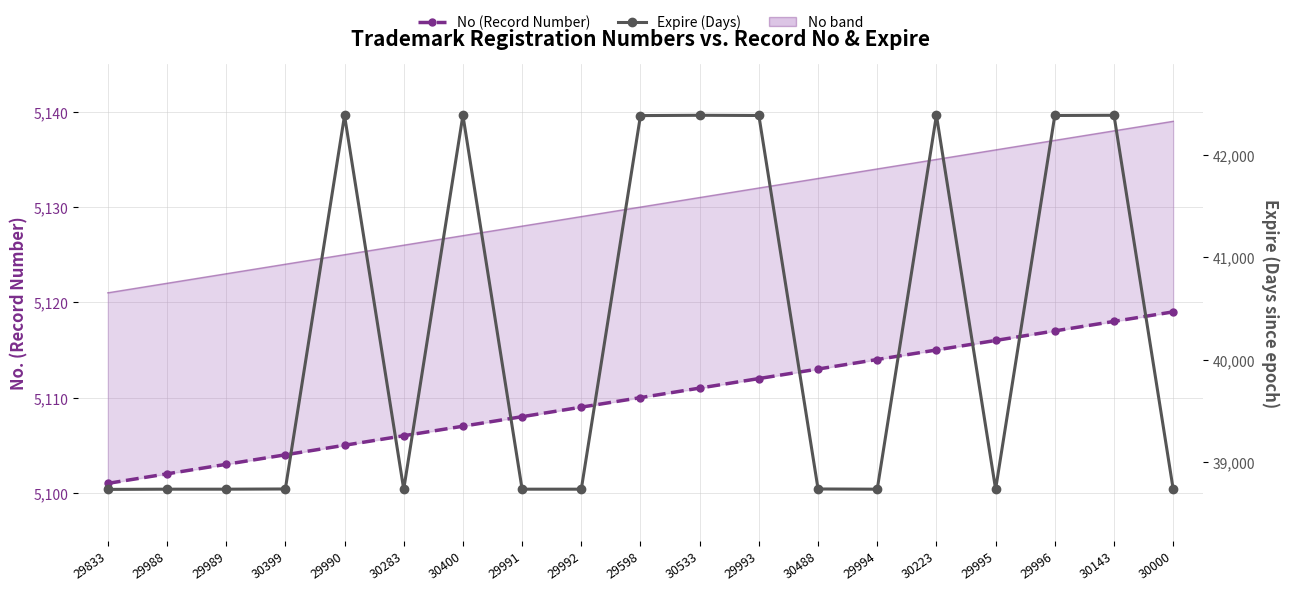

The value of No (Record Number) at 30283 is 8772. True or false?

False